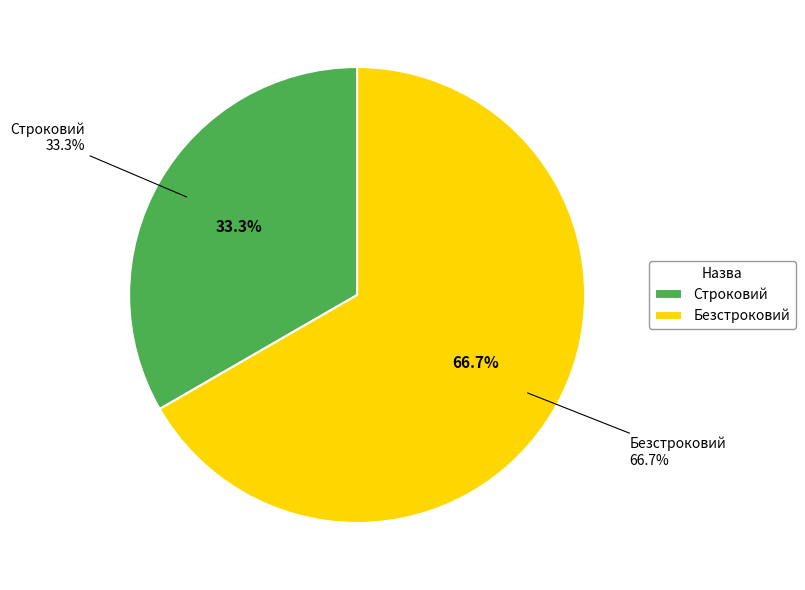

To the nearest percent, what is the combined percentage of Строковий and Безстроковий?

100%